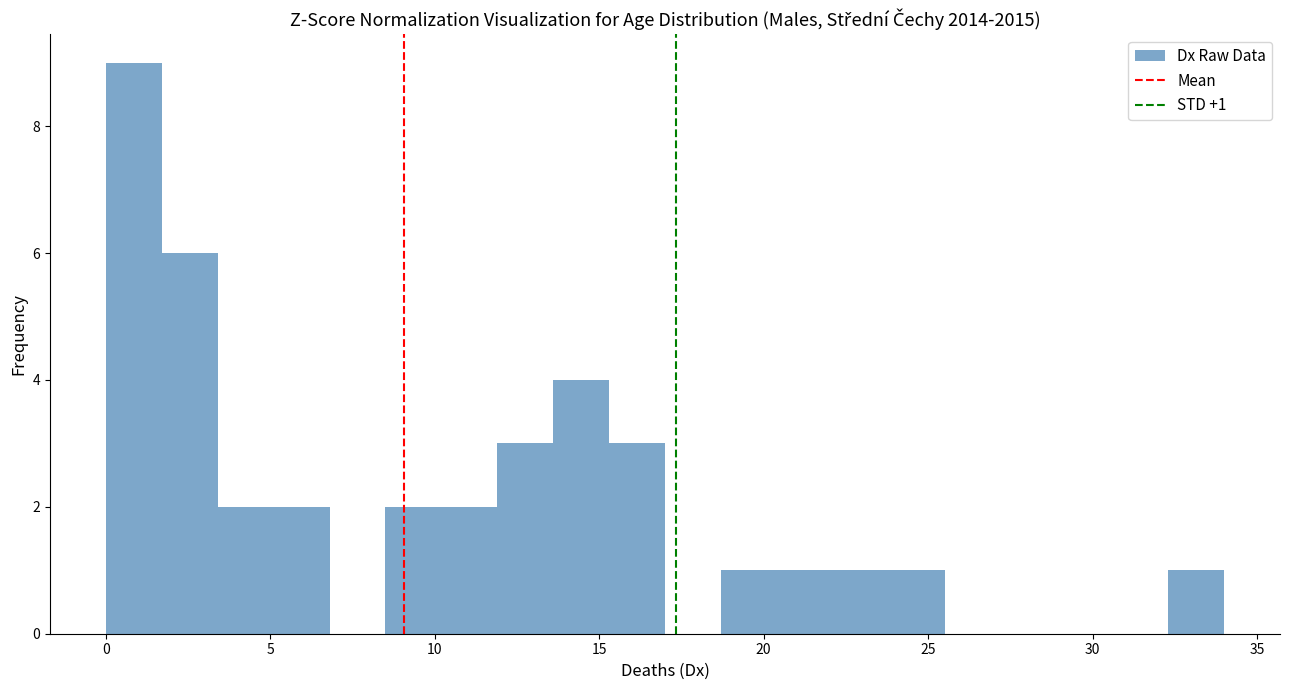

Read against the x-axis, roughly where is the centre of the tallest bar?

1.0